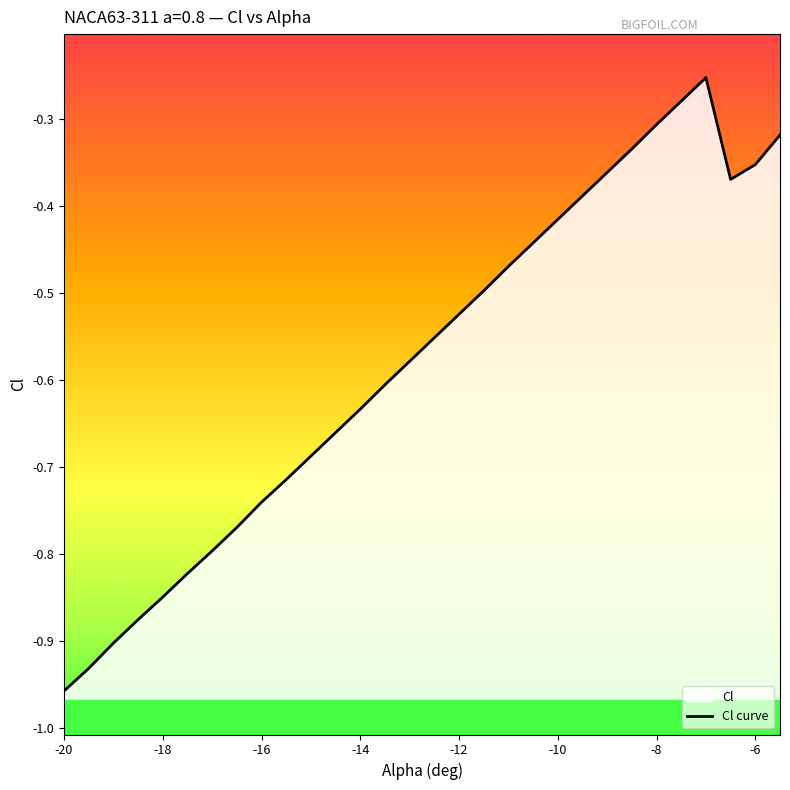

Which category has the lowest value across all series?

-20